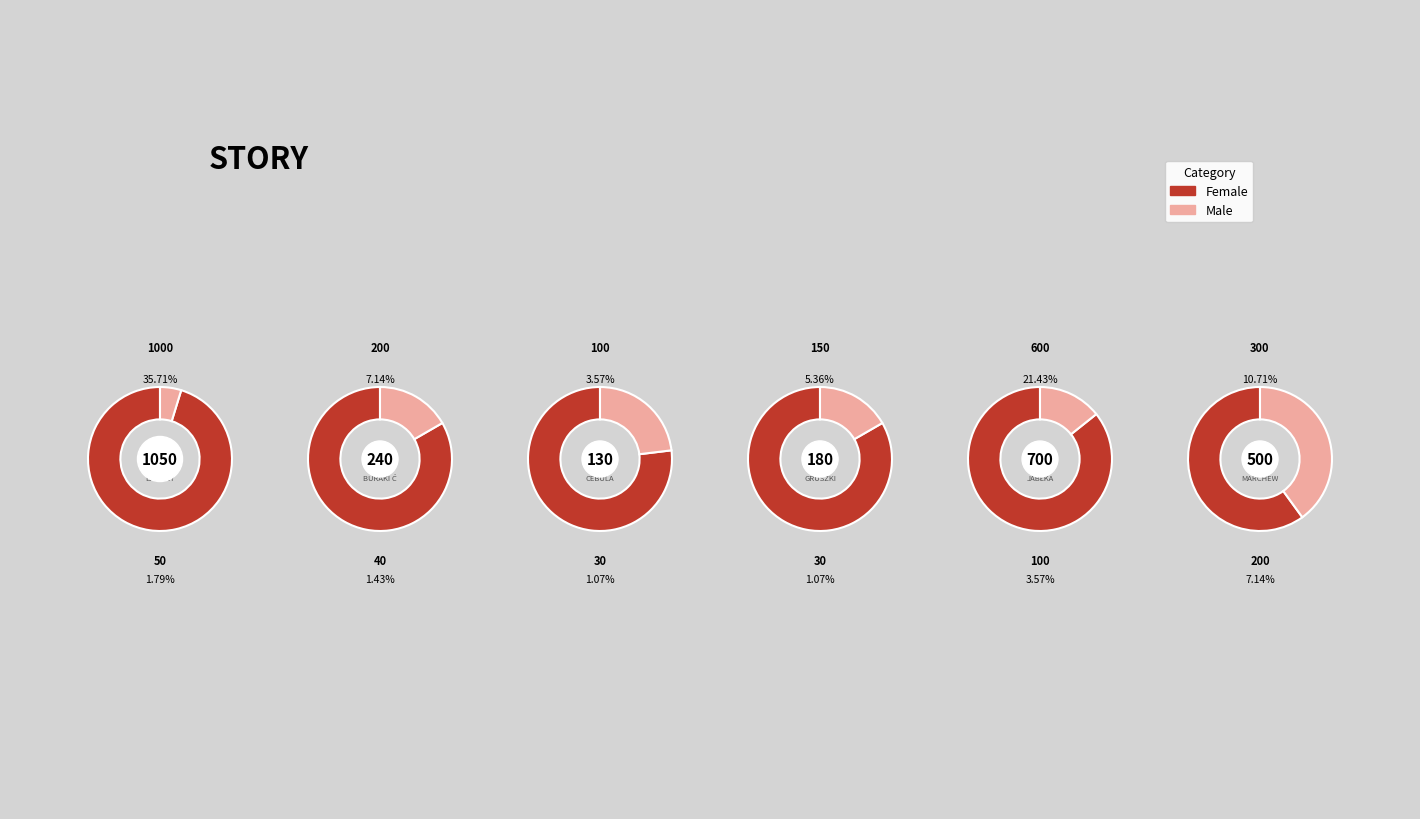

Count the number of slices in the pie.

6